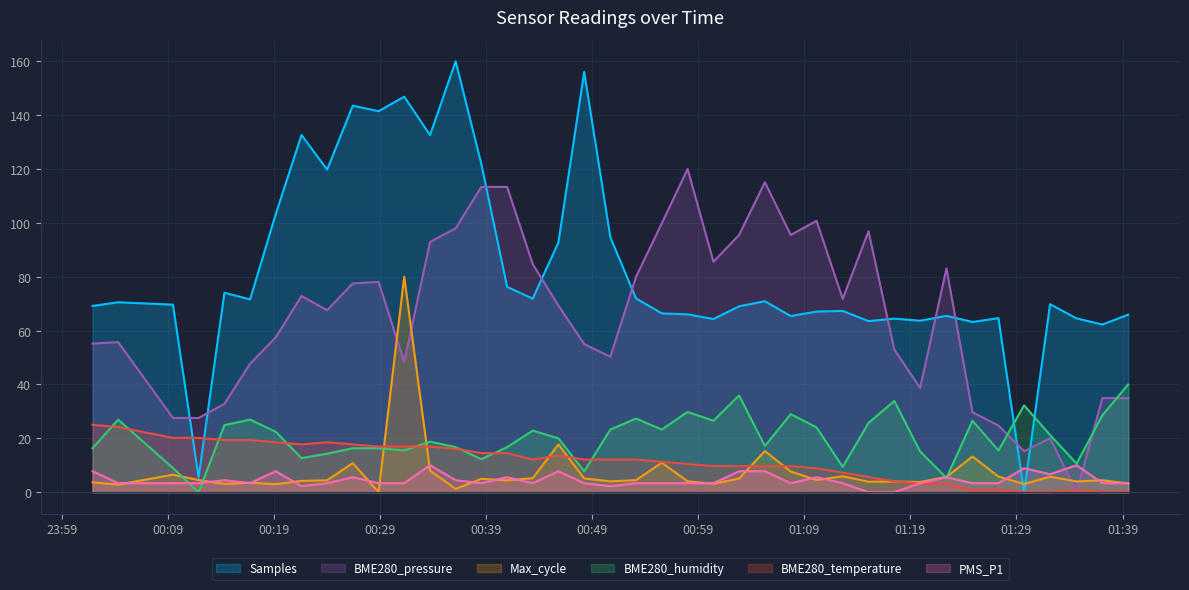

Between 2022/07/05 01:15:03 and 2022/07/05 00:53:08, which is larger?

2022/07/05 00:53:08